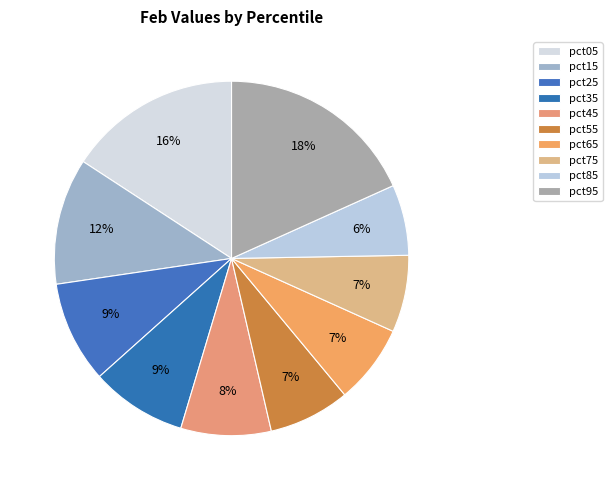

What percentage do pct15 and pct35 together represent?

20.3%